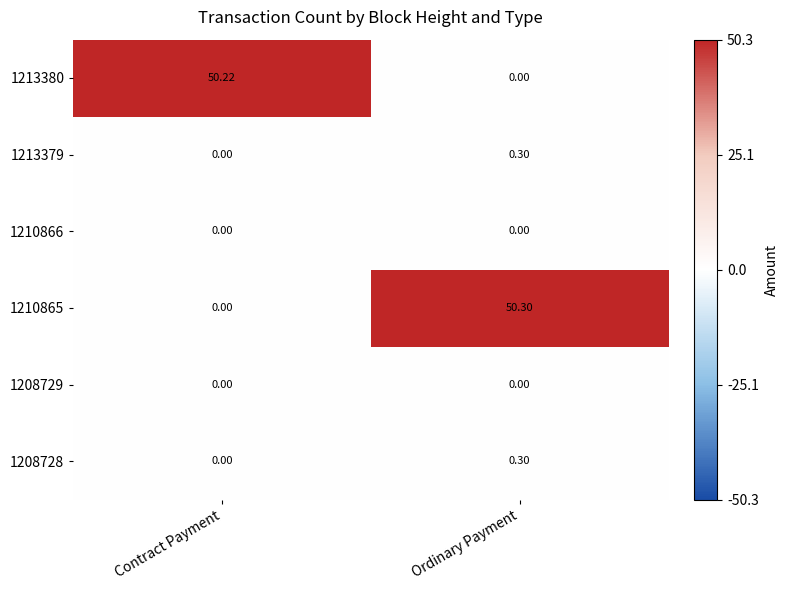

What is the total value across all series at Contract Payment?

50.2